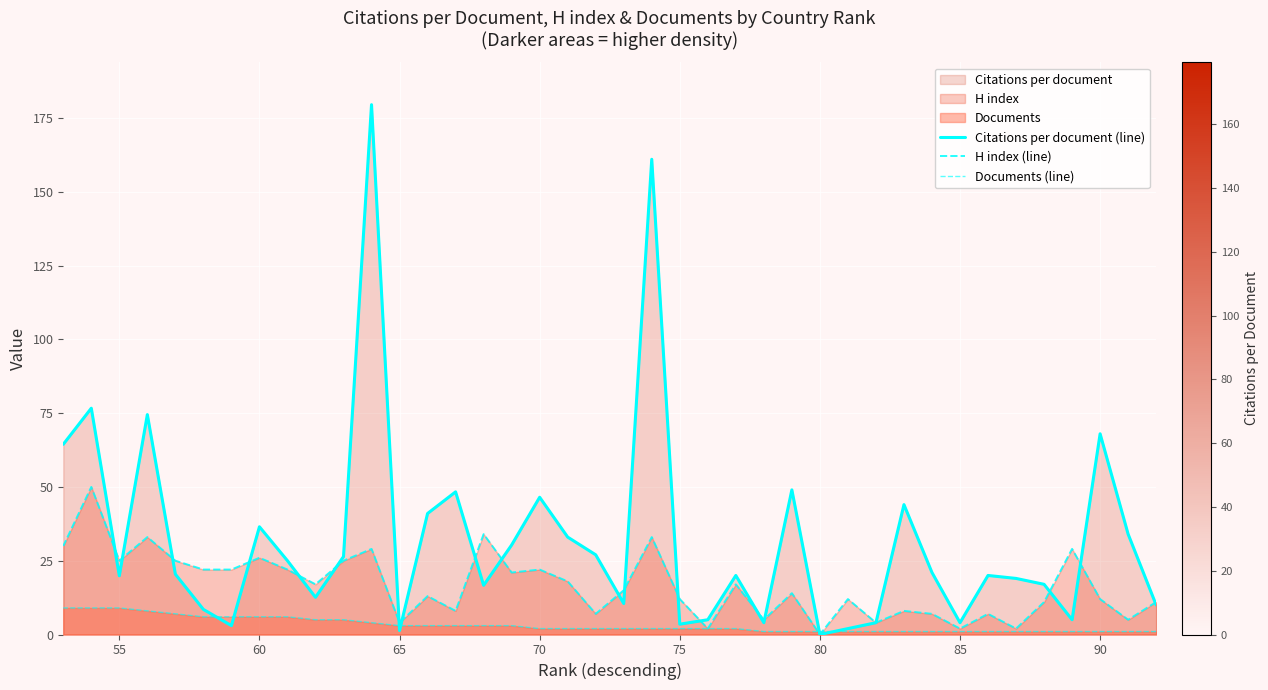

Rank the series by their average value, from highest to lowest.

Citations per document (line), H index (line), Documents (line)